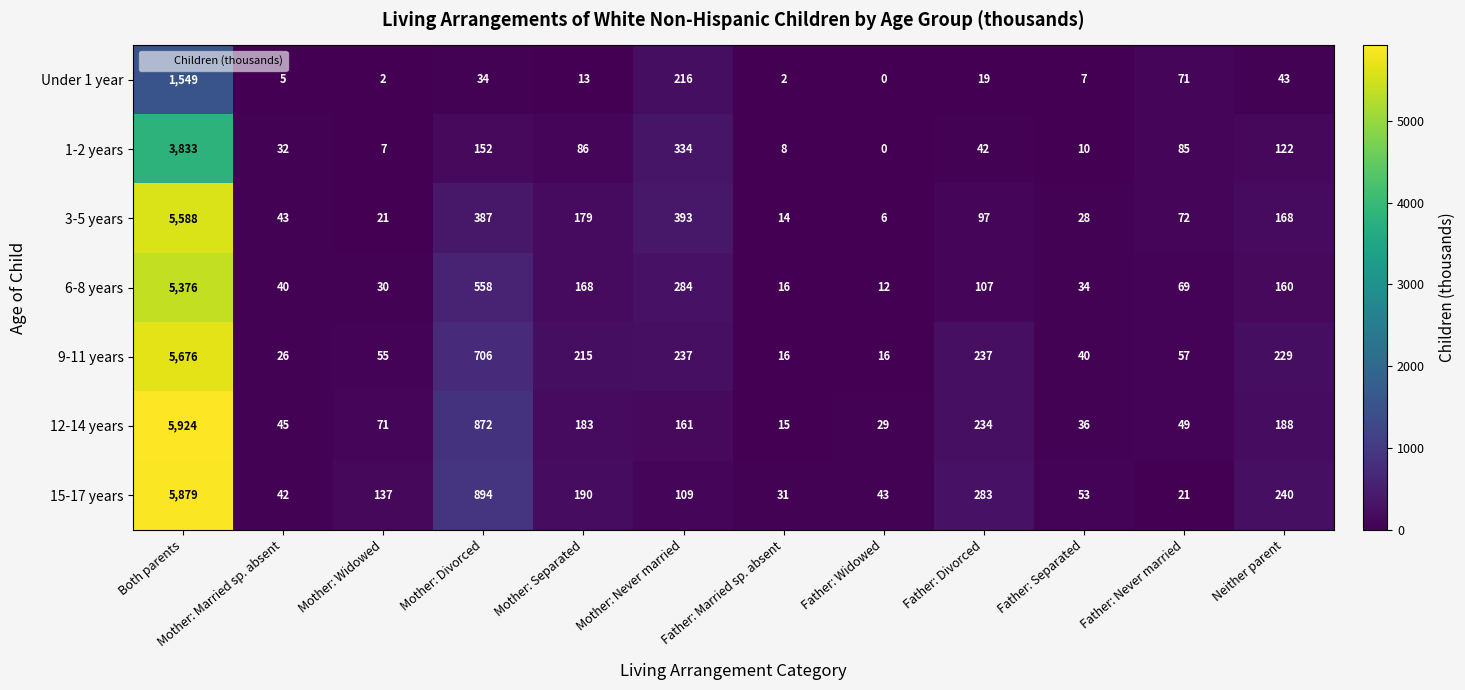

What is the total value across all series at Mother: Divorced?

3603